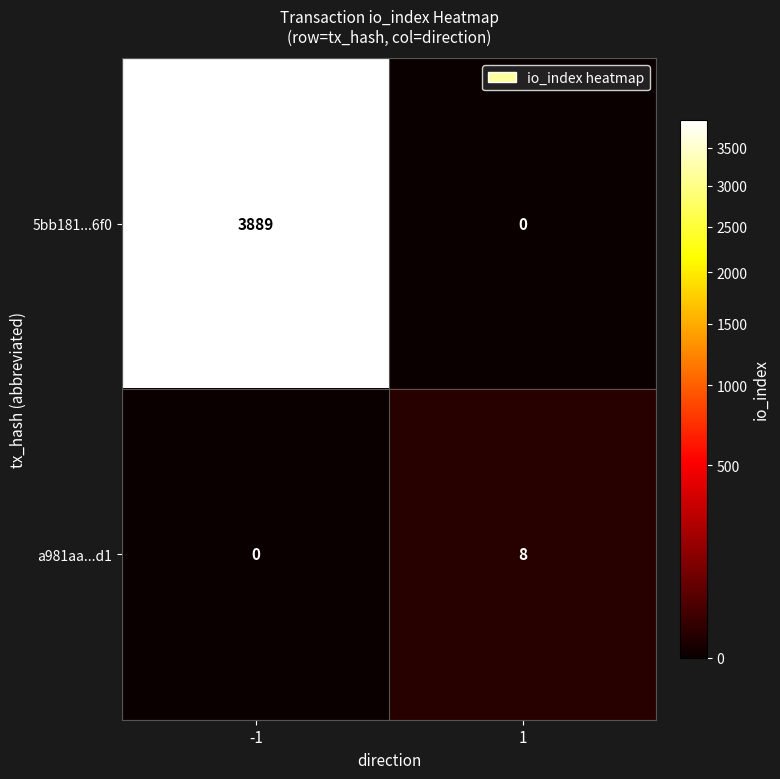

True or false: 5bb181...6f0 has a value of 3889 at -1.

True